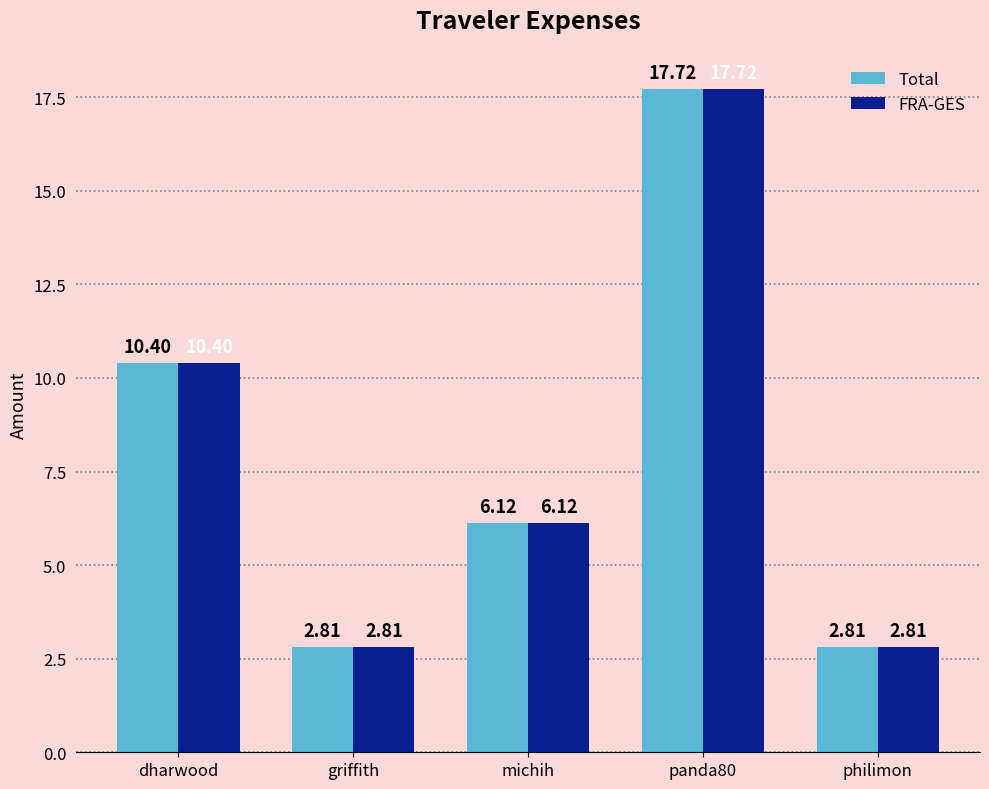

The FRA-GES series shows 0.9 at philimon. True or false?

False